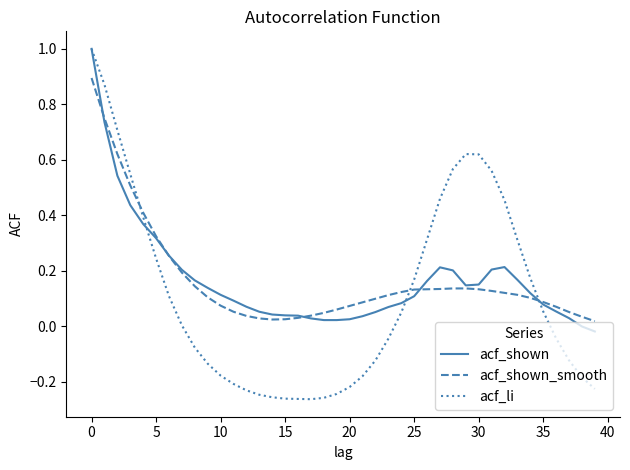

What is the greatest value displayed?

1.0